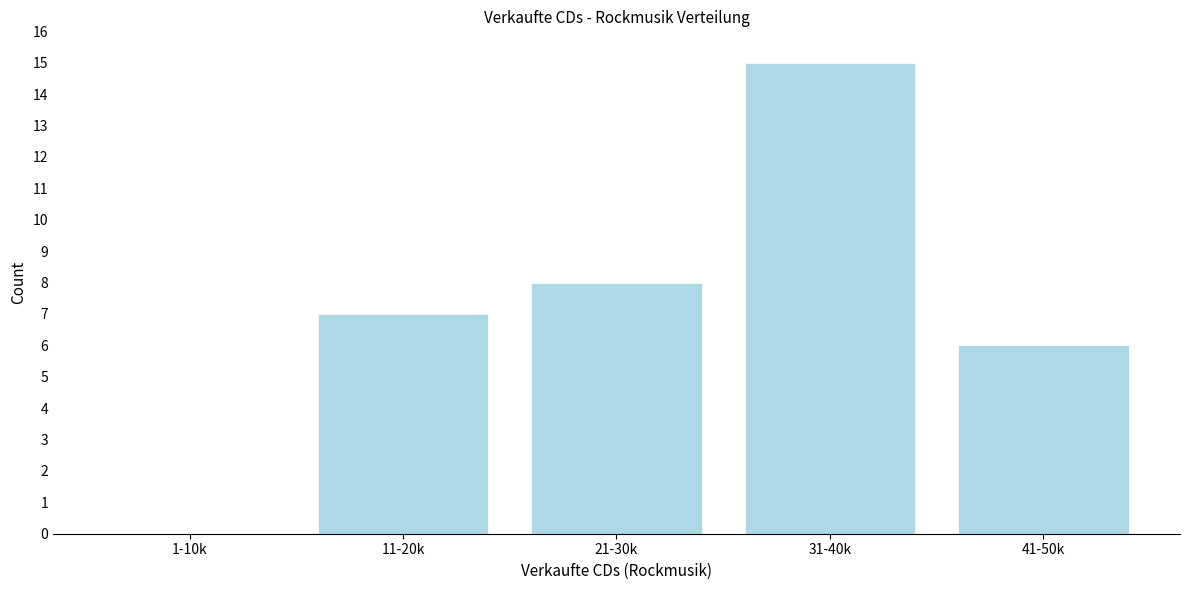

Reading left to right, what are all the values shown in this chart?

1-10k=0	11-20k=7	21-30k=8	31-40k=15	41-50k=6